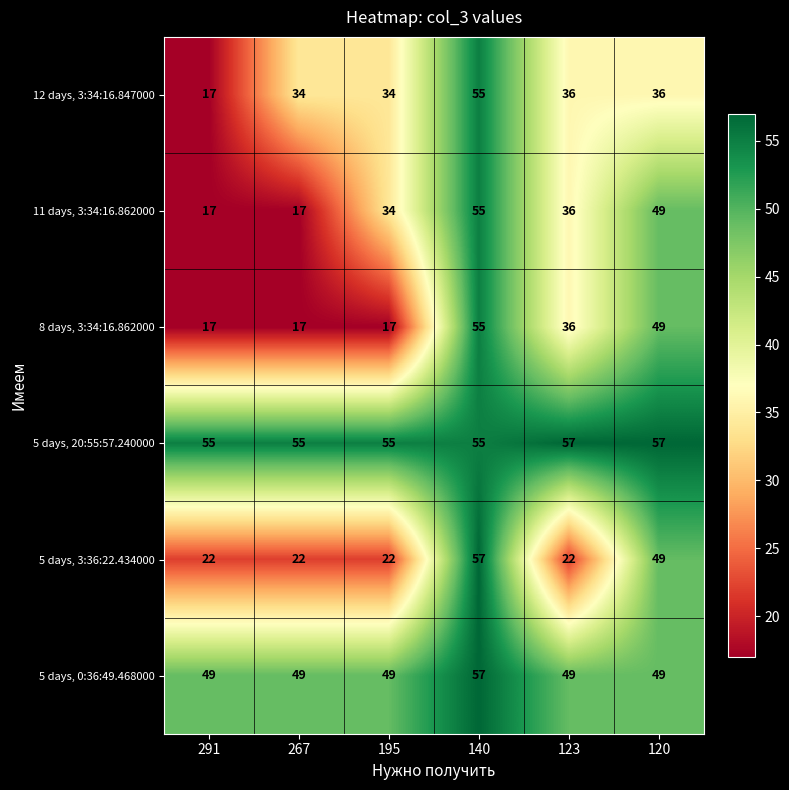

Which series has the largest total across all categories?

5 days, 20:55:57.240000